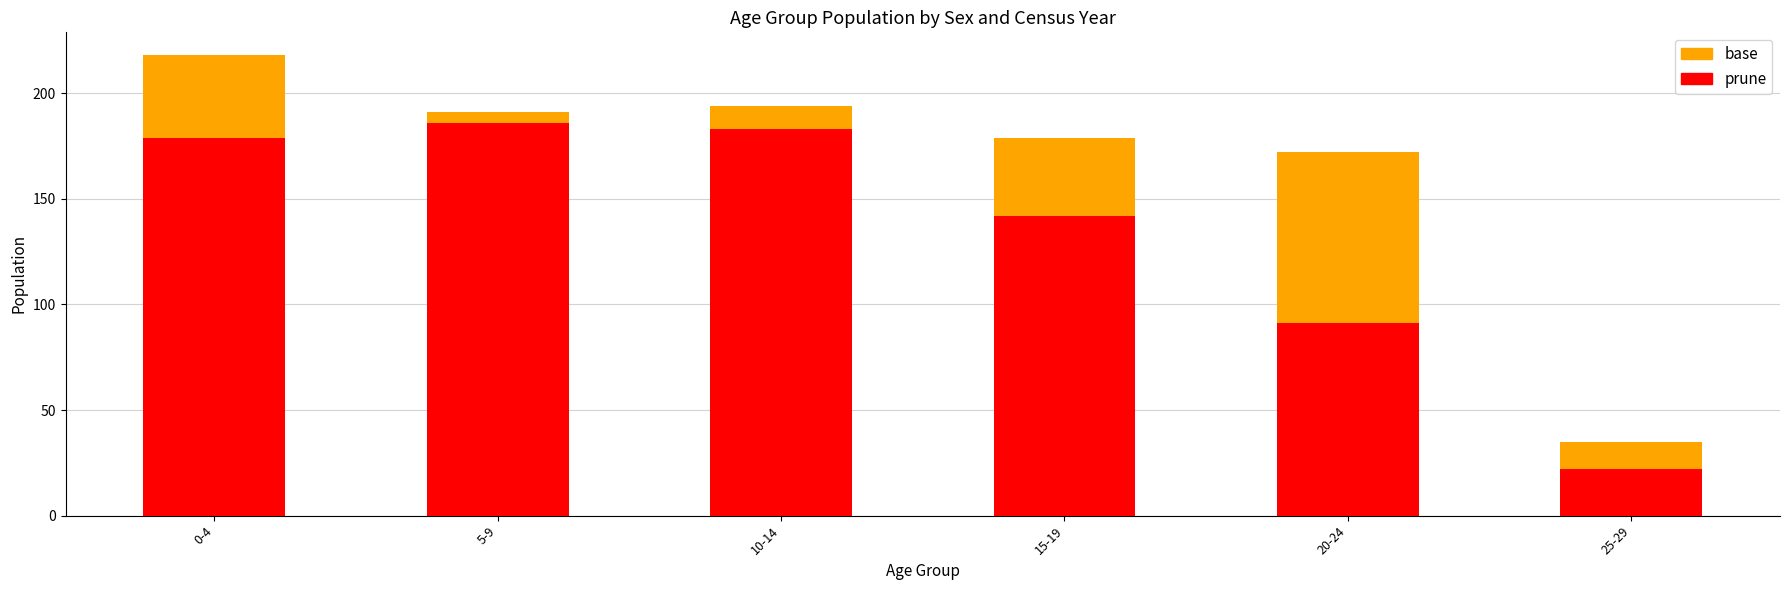

What is the total value across all series at 15-19?

321